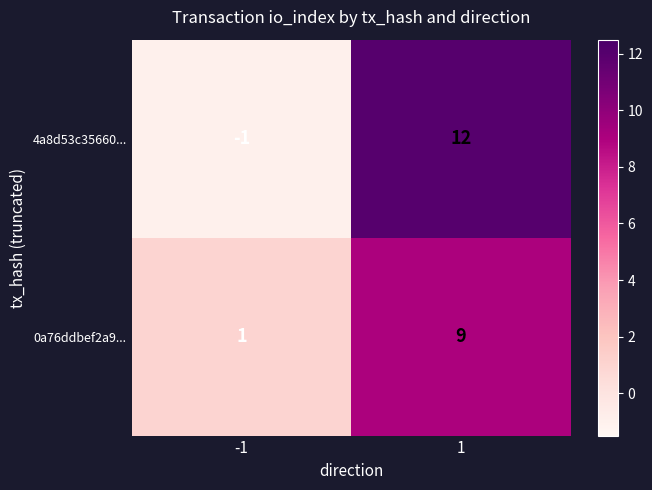

True or false: 4a8d53c35660... has a value of -1 at -1.

True